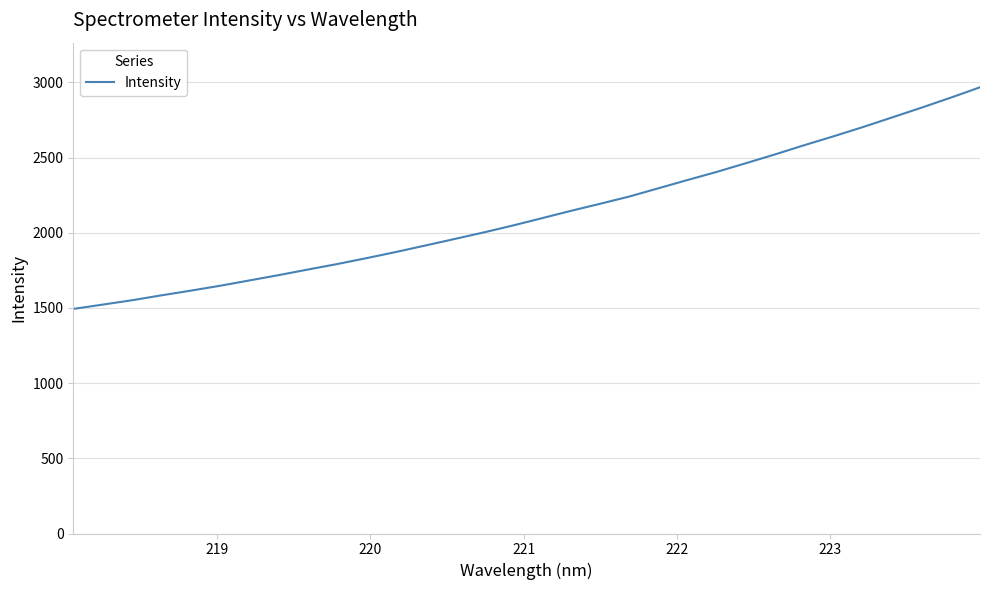

True or false: the data has more than 0 interior local peaks.

False